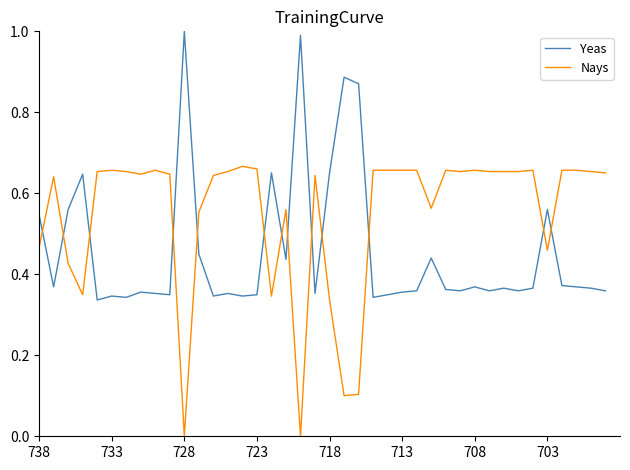

What are all the series names shown in the legend?

Yeas, Nays